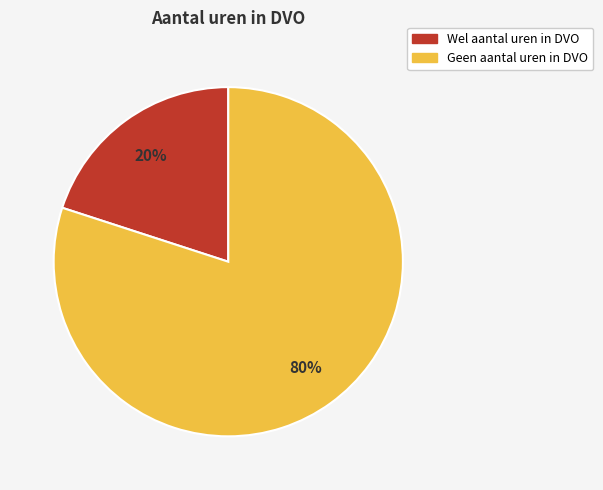

To the nearest percent, what portion does Wel aantal uren in DVO represent?

20%